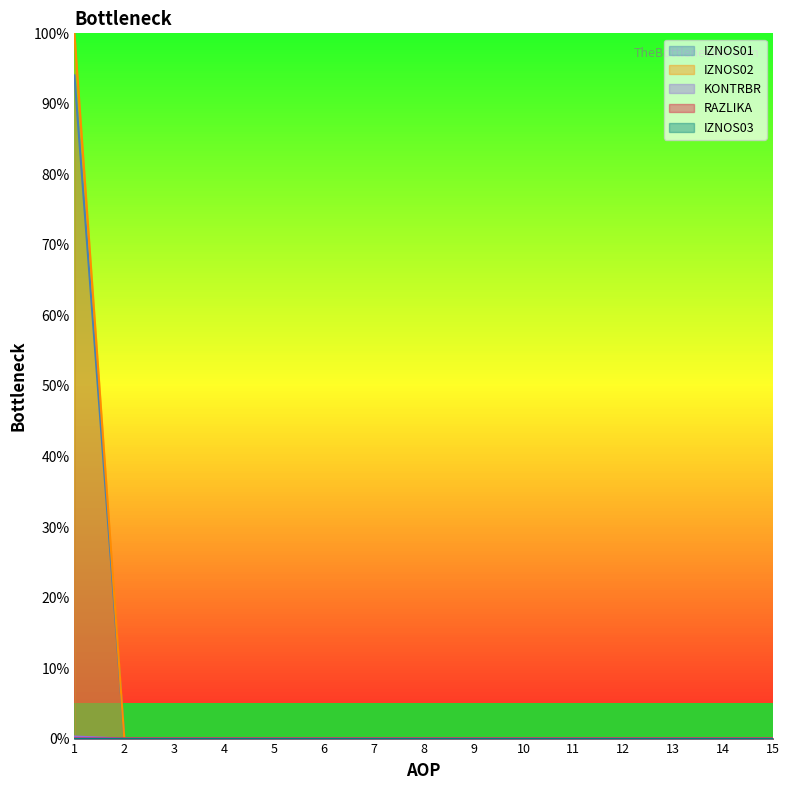

Is it true that IZNOS02 equals -53.5 at 15?

False